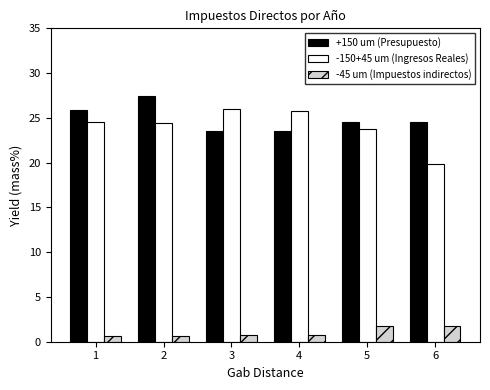

What is the value of the -45 um (Impuestos indirectos) bar at the 2nd from the left?

0.6